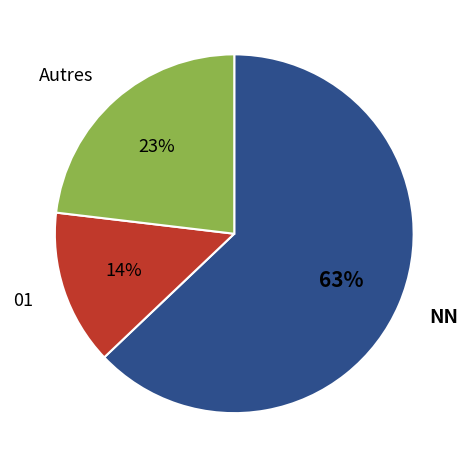

To the nearest percent, what is the difference between the Autres and 01 slice percentages?

9%